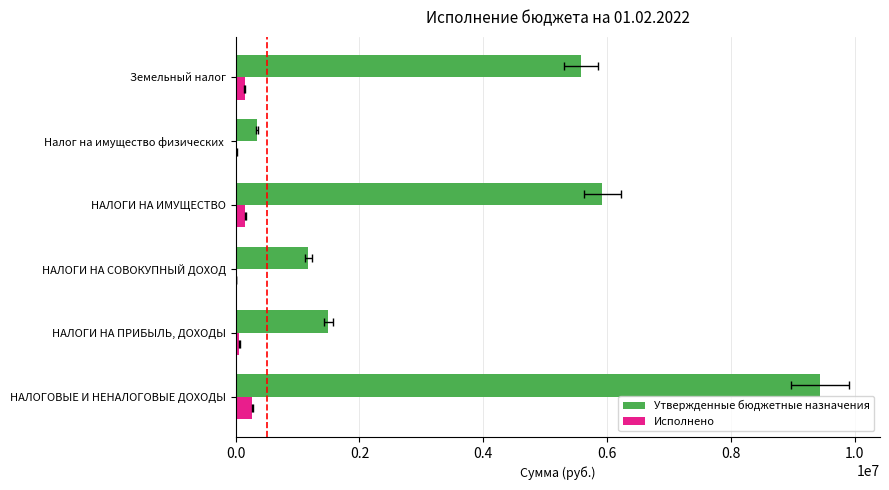

Which series has the largest total across all categories?

Утвержденные бюджетные назначения